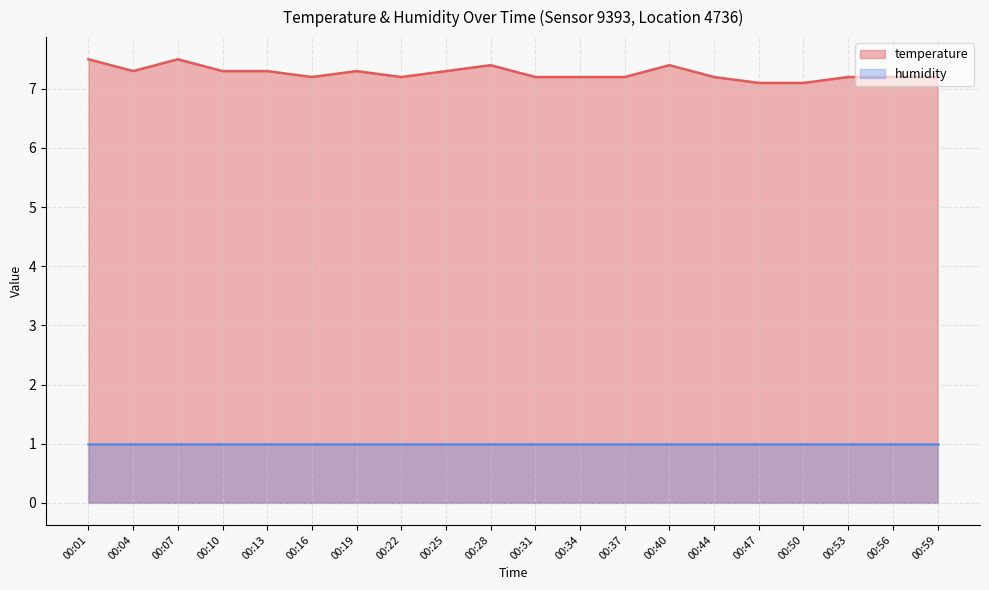

At which category does the chart reach its peak across all series?

00:01